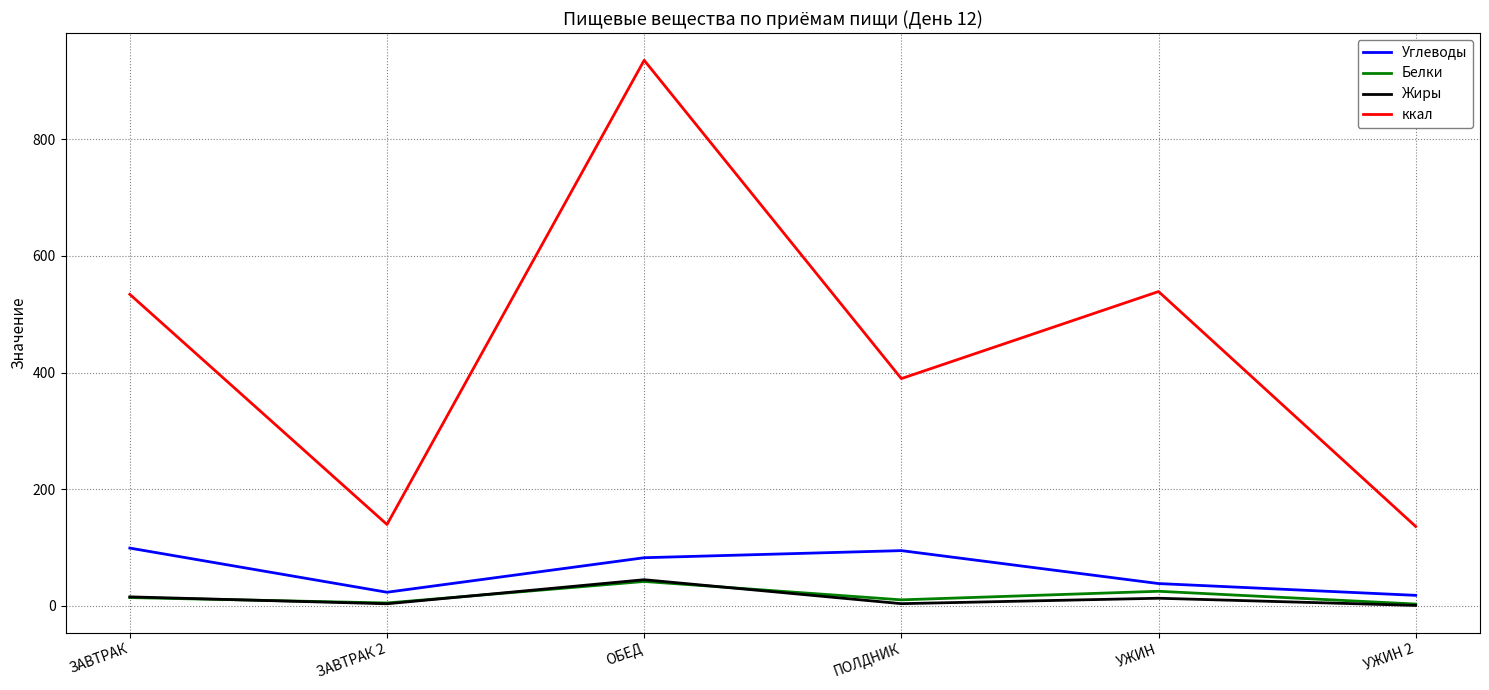

Which series has the widest spread of values?

ккал